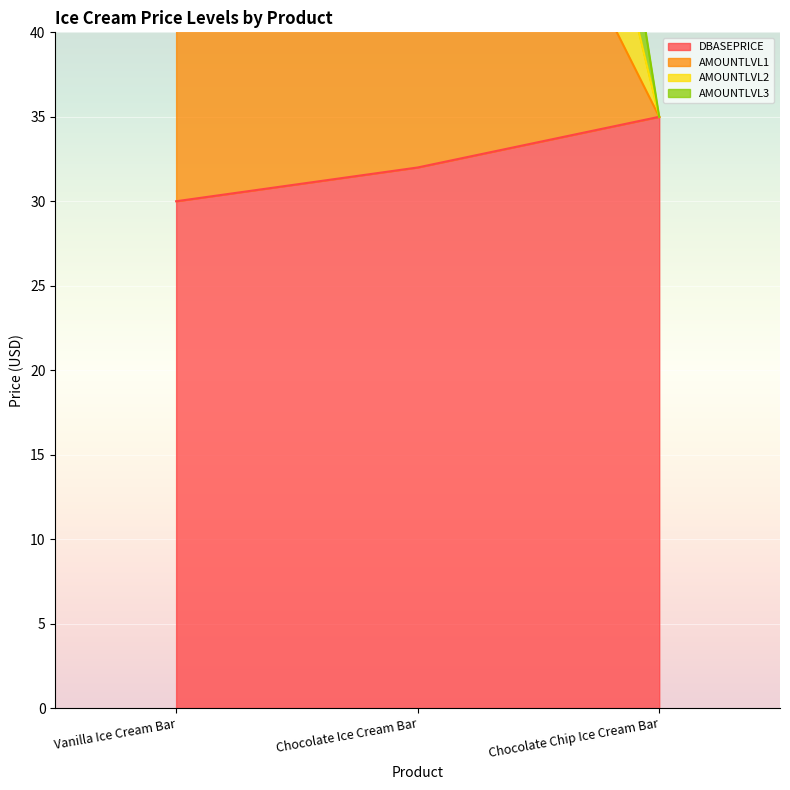

What is the label of the 3rd point from the right?

Vanilla Ice Cream Bar